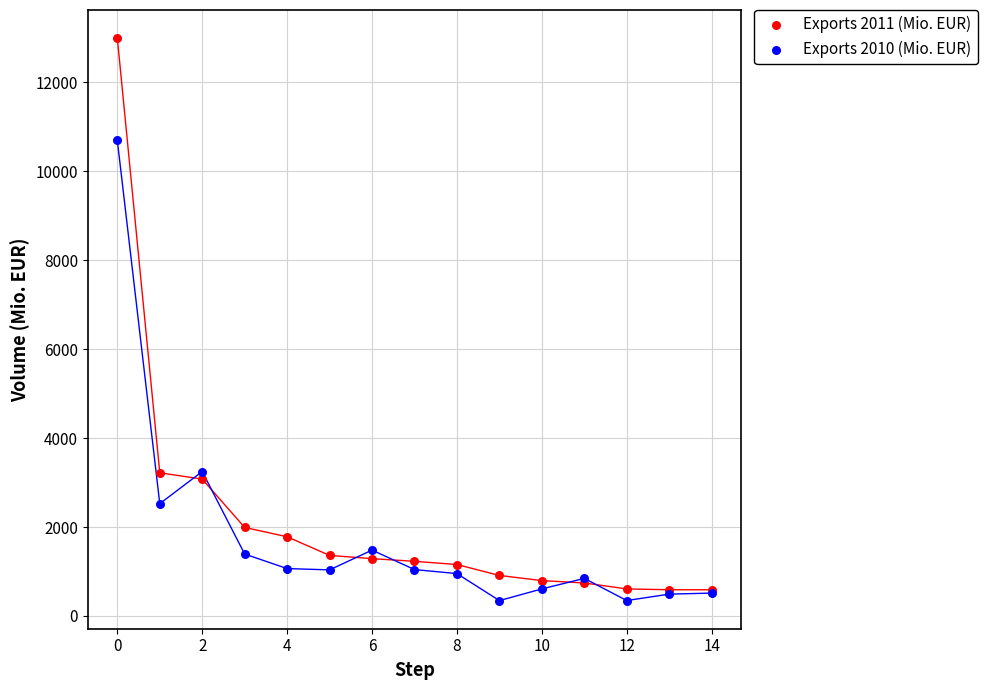

Which series contains the highest Y value?

Exports 2011 (Mio. EUR)